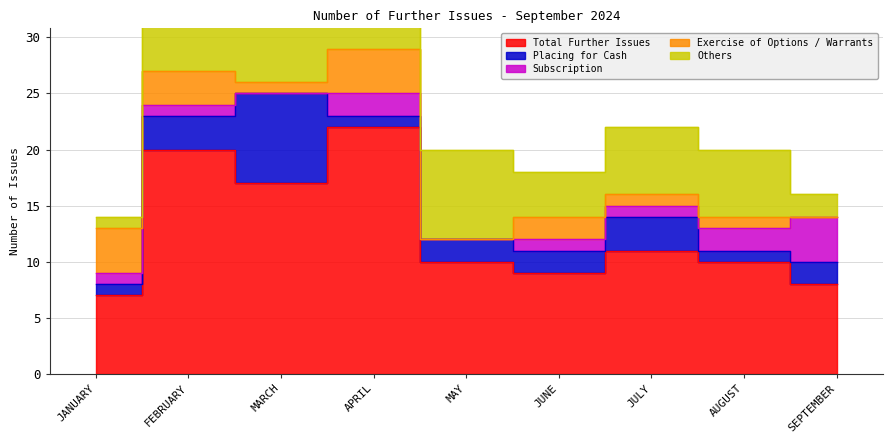

What is the label of the 6th point from the left?

JUNE